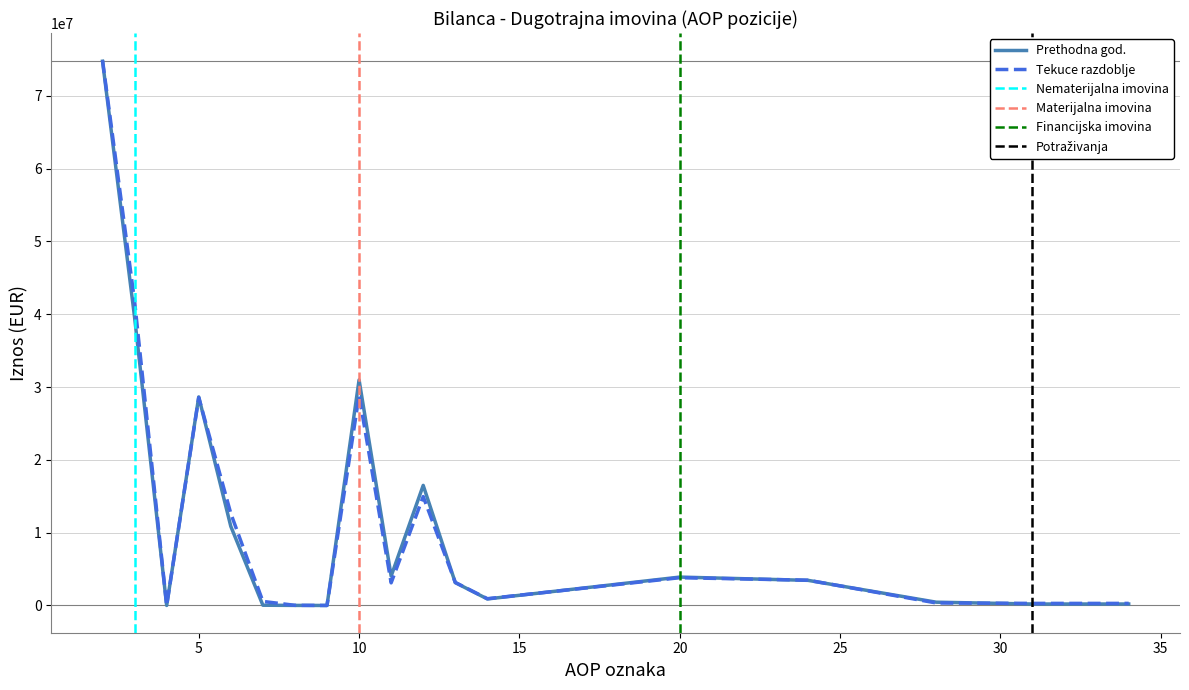

How many interior local peaks does the Zadnji dan prethodne poslovne godine series have?

4